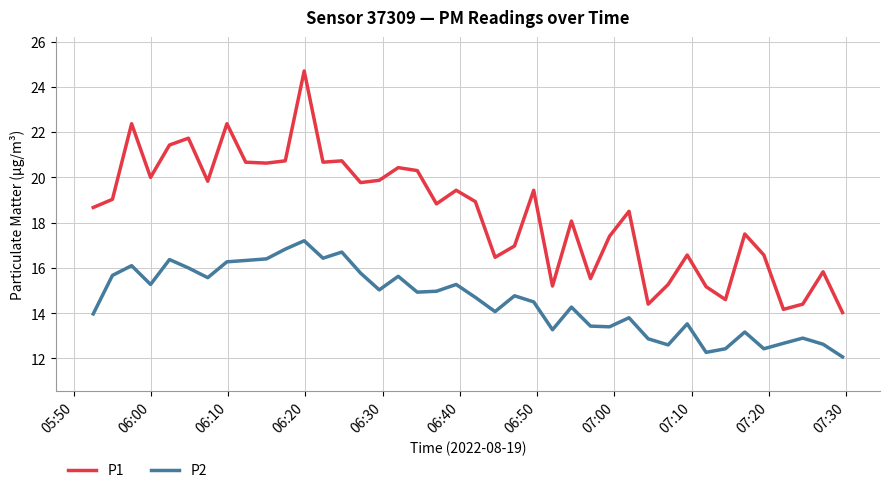

True or false: P2 and P1 cross at least once.

False